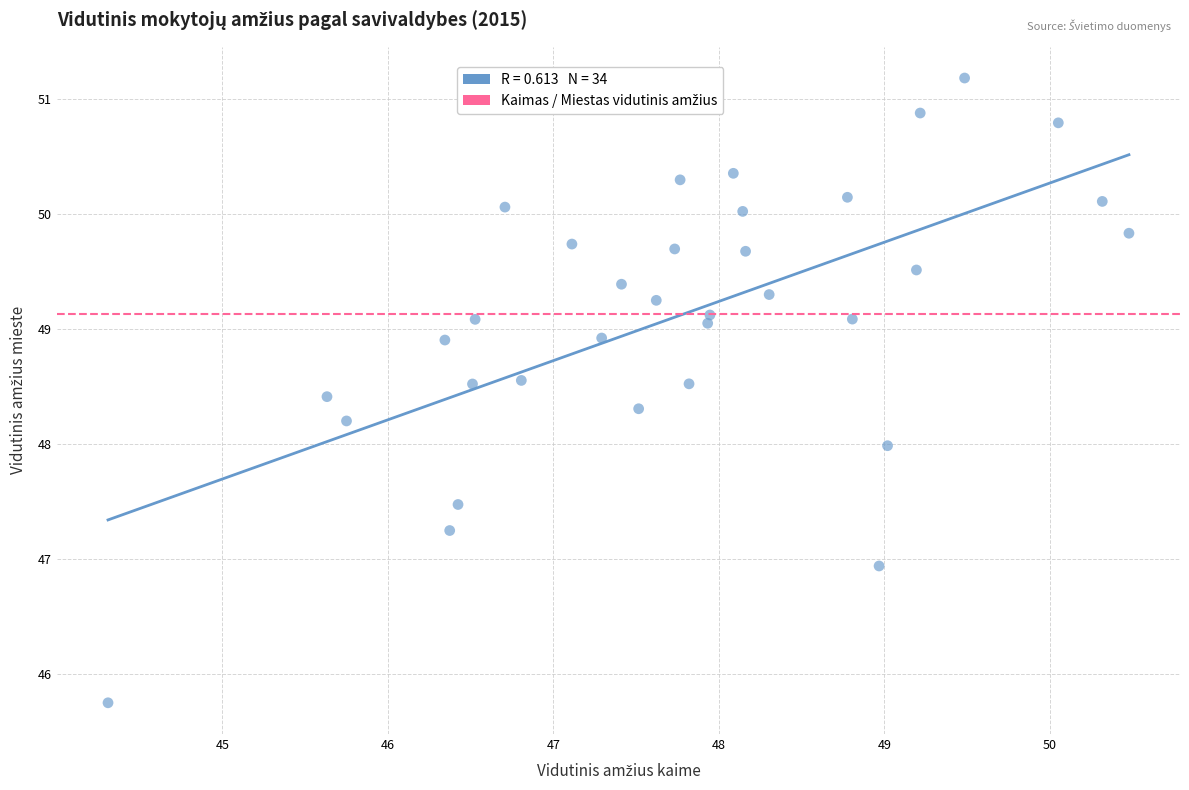

What is the range of X values (max minus min)?

6.2